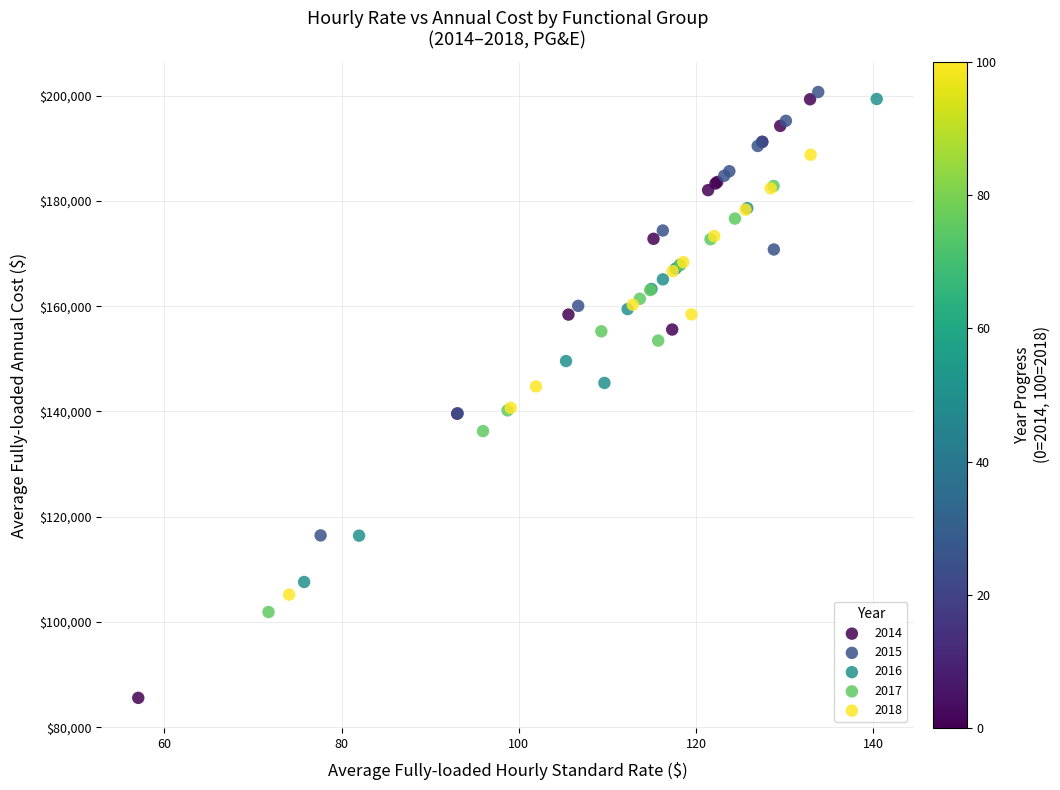

Which series reaches the minimum Y coordinate?

2014